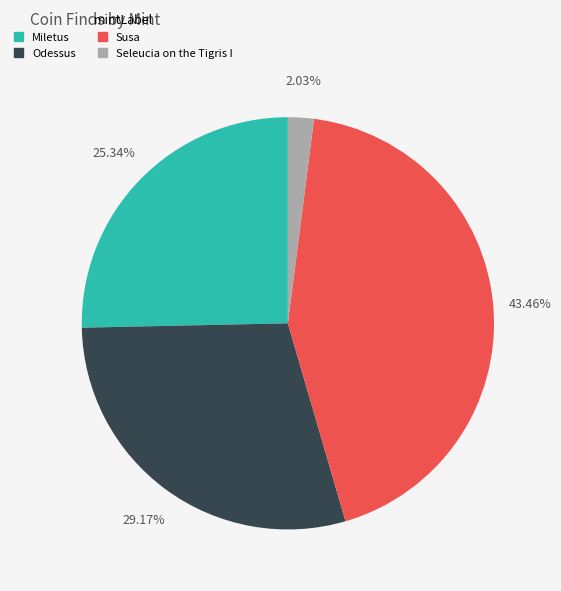

How many segments does this pie chart have?

4